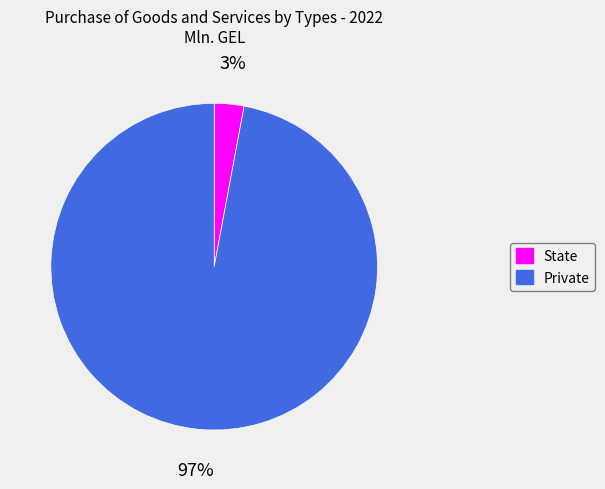

Which category has the smallest portion of the pie?

State